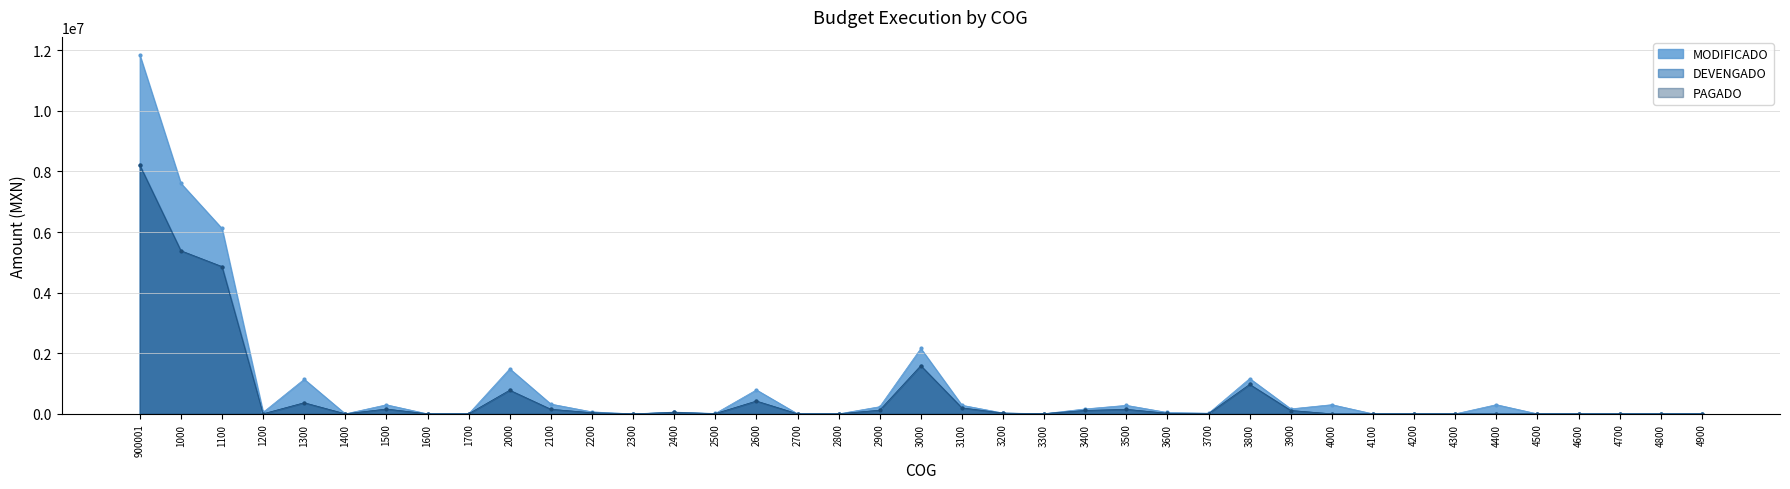

What position from the right is 4500?

5